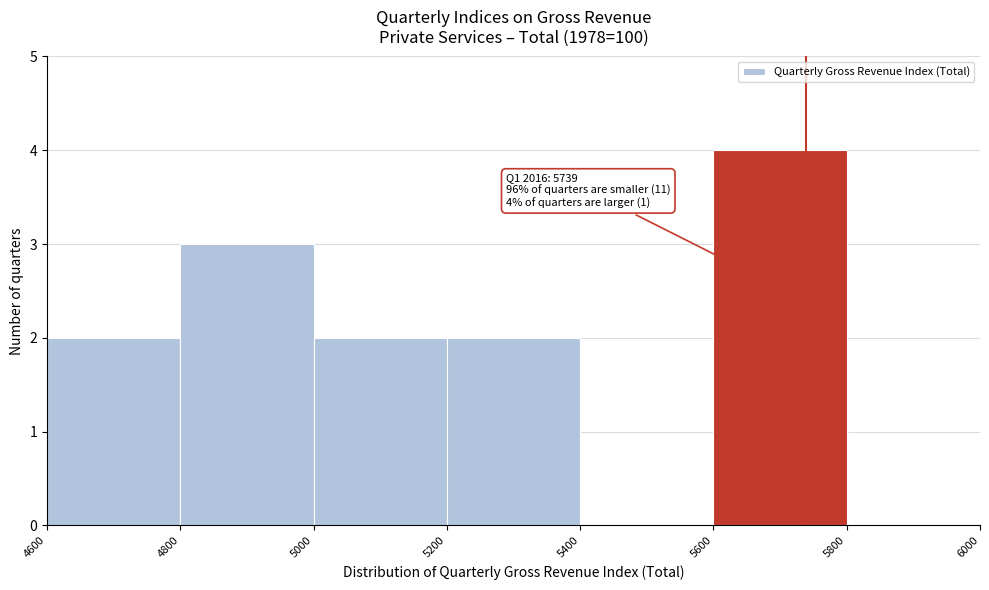

Which range on the x-axis has the tallest bar?

5600 to 5800